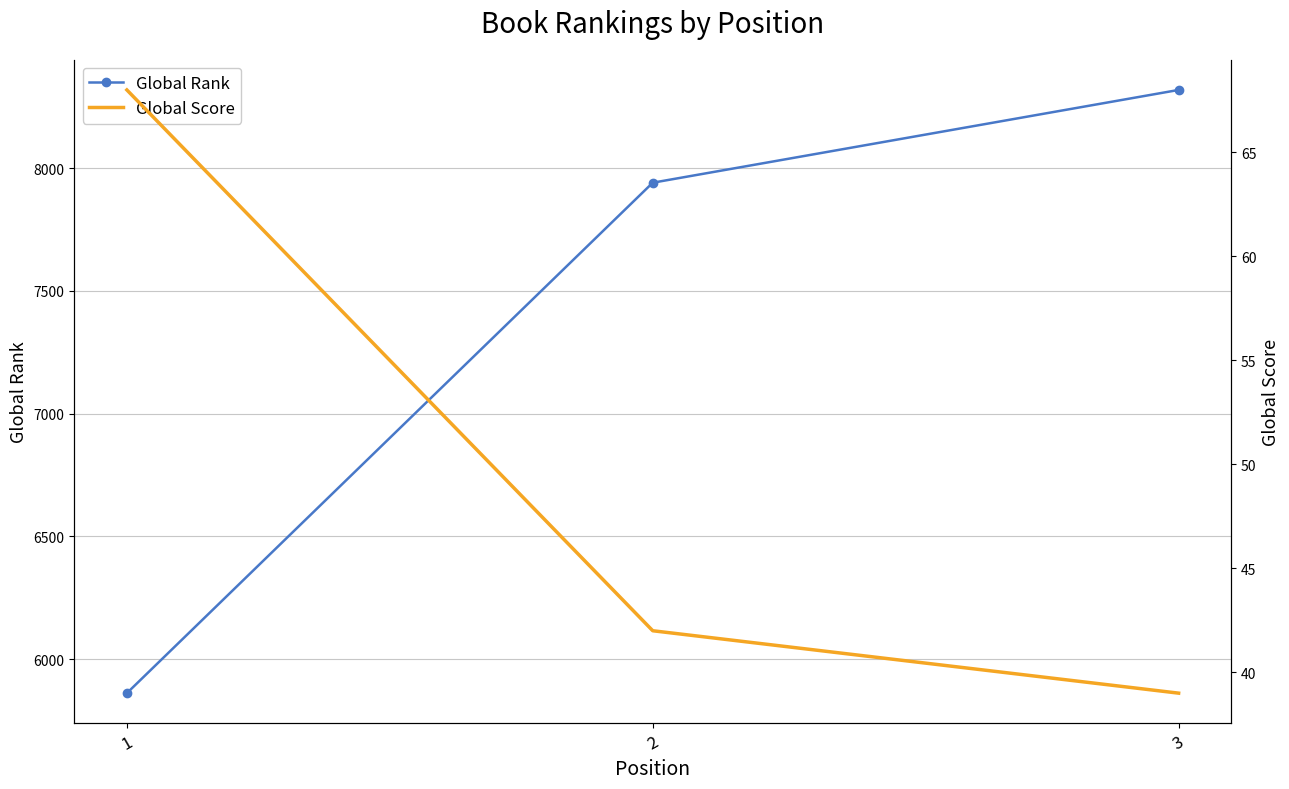

Is this an area chart (filled region under the line)?

No